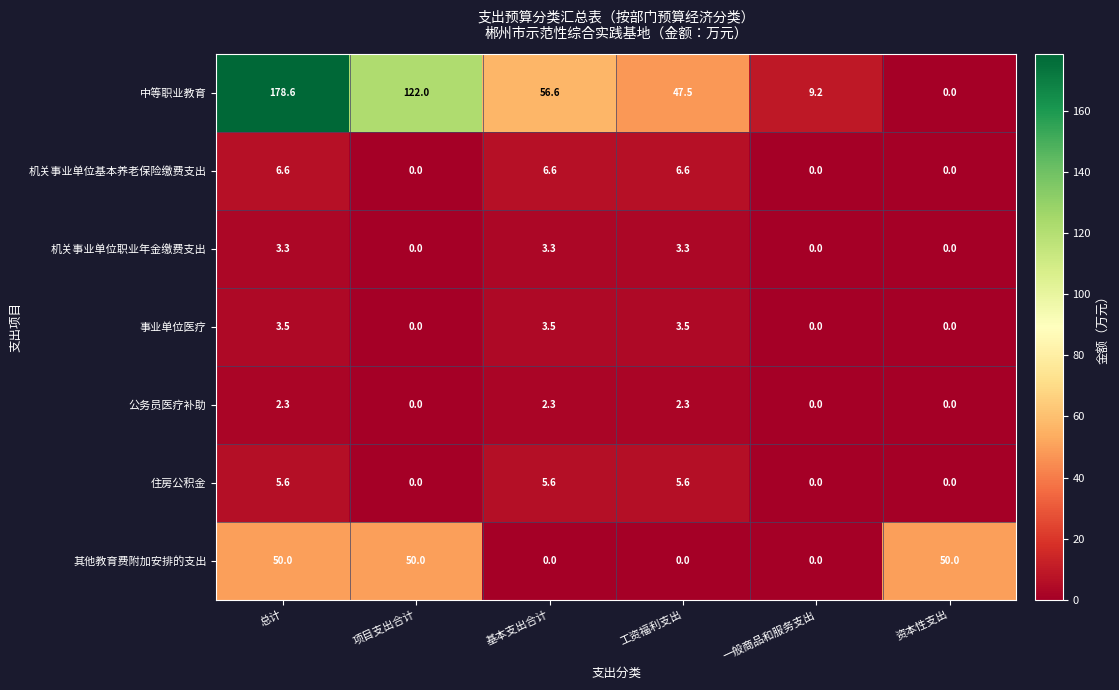

List the series in order of their peak value, highest first.

中等职业教育, 其他教育费附加安排的支出, 机关事业单位基本养老保险缴费支出, 住房公积金, 事业单位医疗, 机关事业单位职业年金缴费支出, 公务员医疗补助